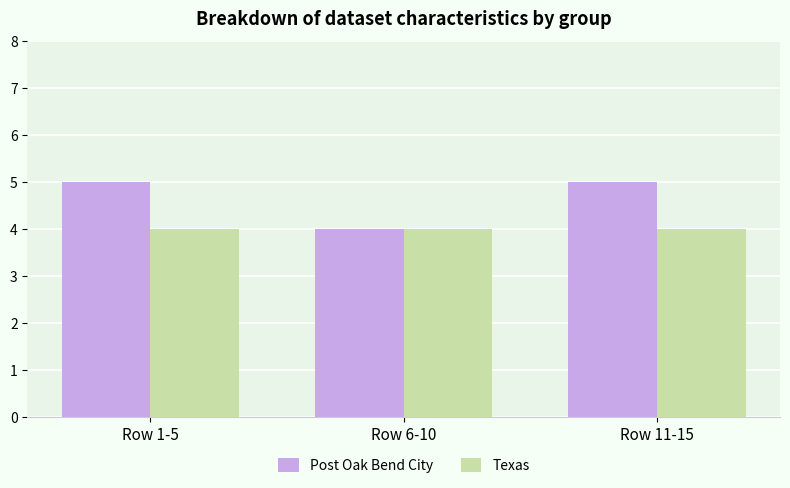

Is the value of Texas at Row 1-5 greater than the value of Post Oak Bend City at Row 11-15?

No